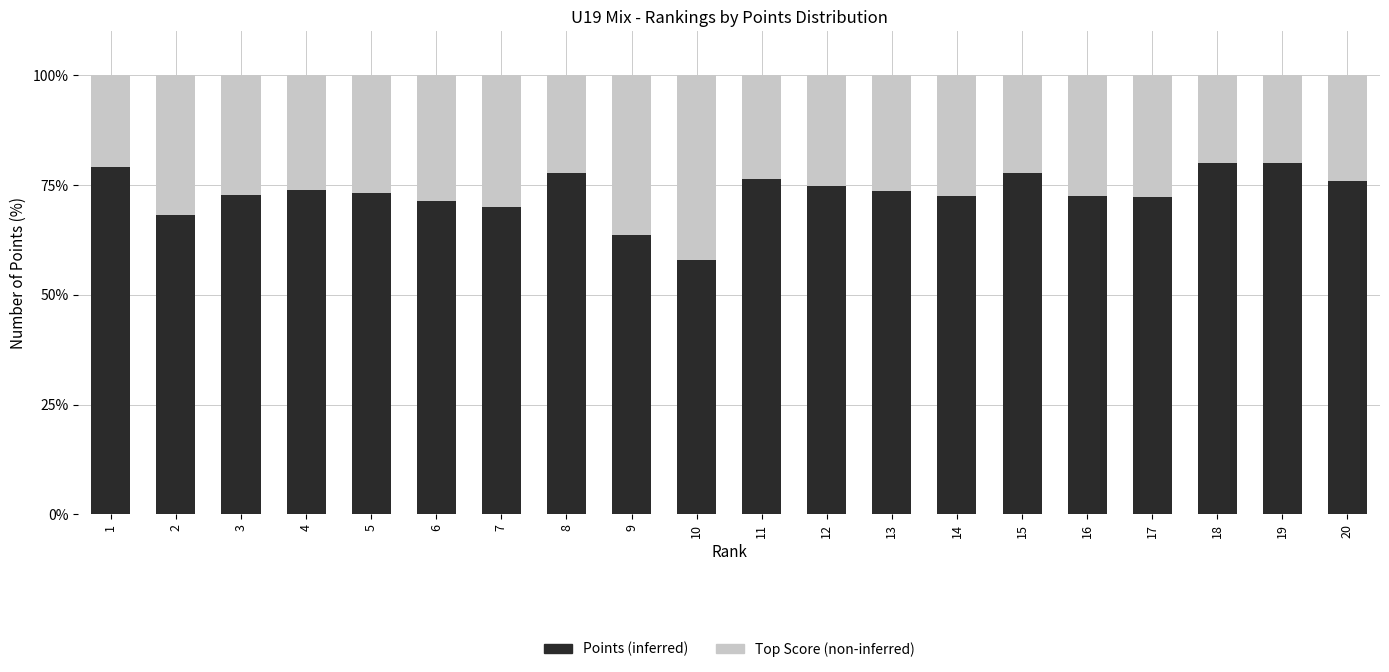

What is the average value of the Points (inferred) series?

73.1